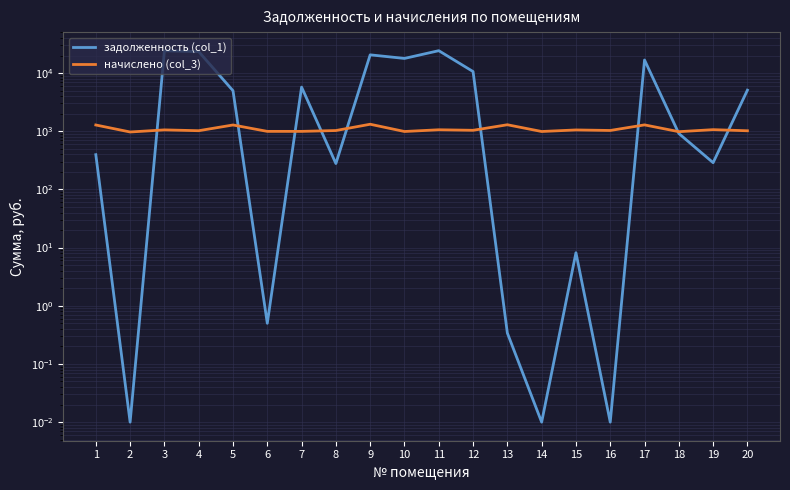

Reading left to right, what are all the values shown in this chart?

задолженность (col_1): 394.8	0.0	24095.8	23327.5	4965.6	0.5	5727.5	278.2	20533.4	17818.1	24205.7	10598.5	0.3	0.0	8.2	0.0	16749.6	913.4	287.9	5077.0
начислено (col_3): 1279.2	969.6	1053.6	1020.0	1279.2	993.6	993.6	1027.2	1317.6	988.8	1058.4	1036.8	1291.2	988.8	1051.2	1029.6	1284.0	981.6	1063.2	1017.6